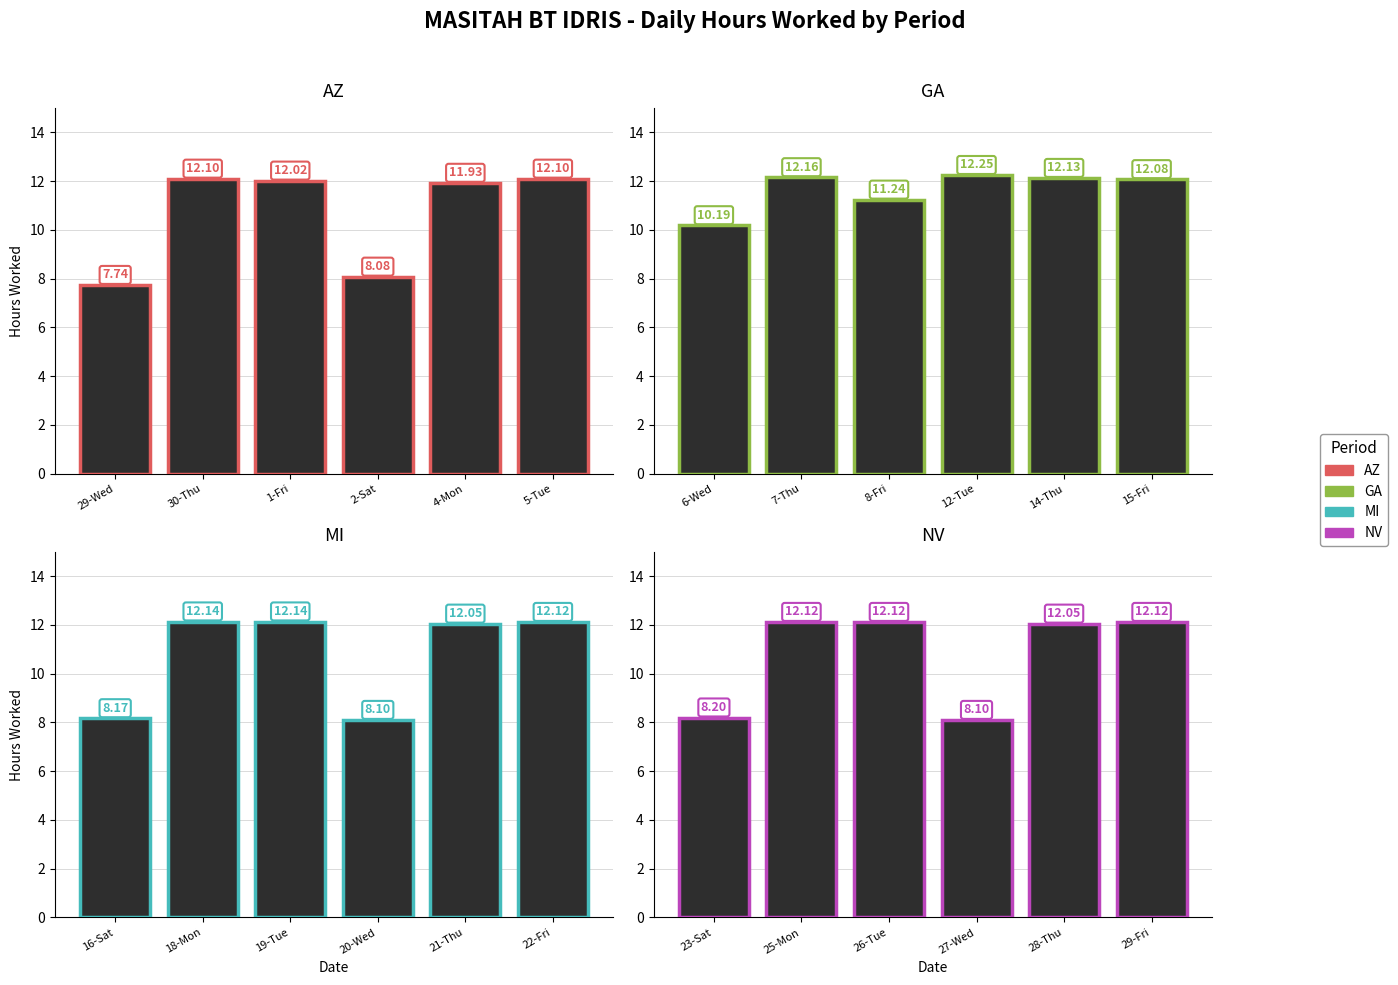

Which series has the largest total across all categories?

GA